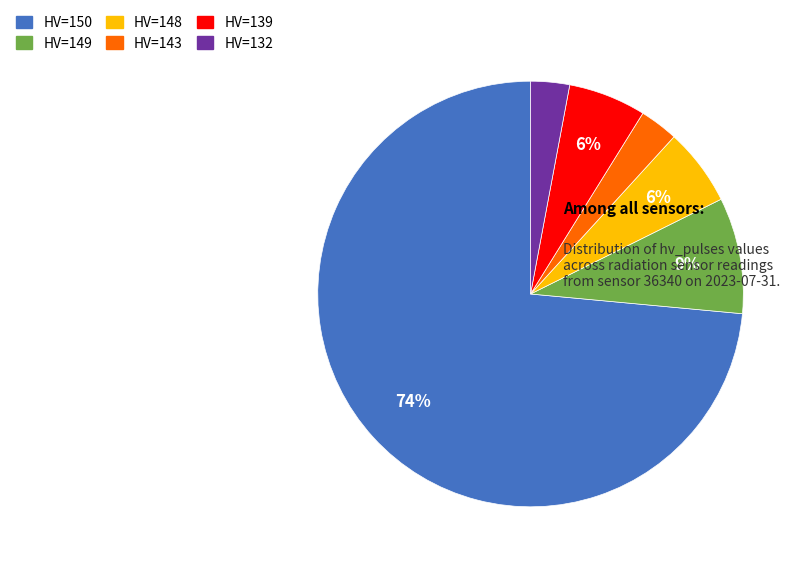

What is the largest slice in the pie chart?

HV=150